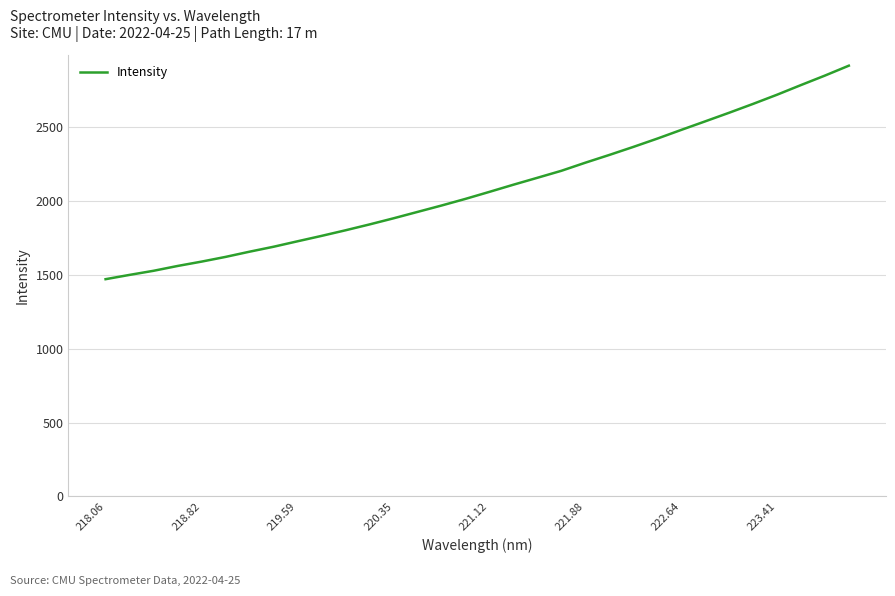

What is the minimum value shown in the chart?

1471.3